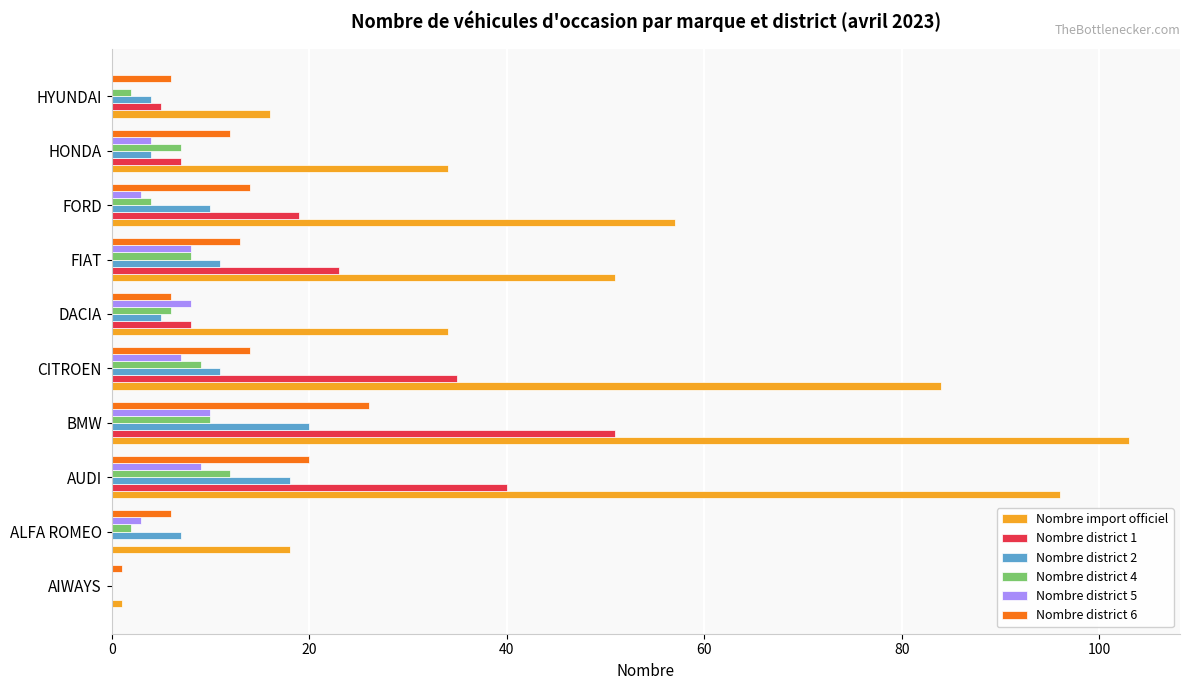

At which category is the sum across all series the highest?

BMW